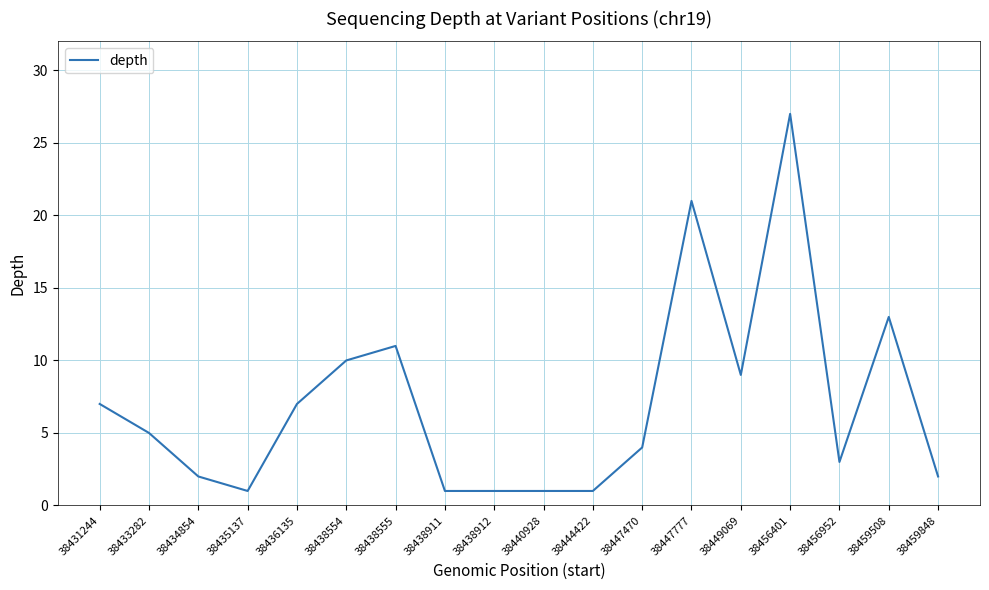

Reading left to right, what are all the values shown in this chart?

7	5	2	1	7	10	11	1	1	1	1	4	21	9	27	3	13	2